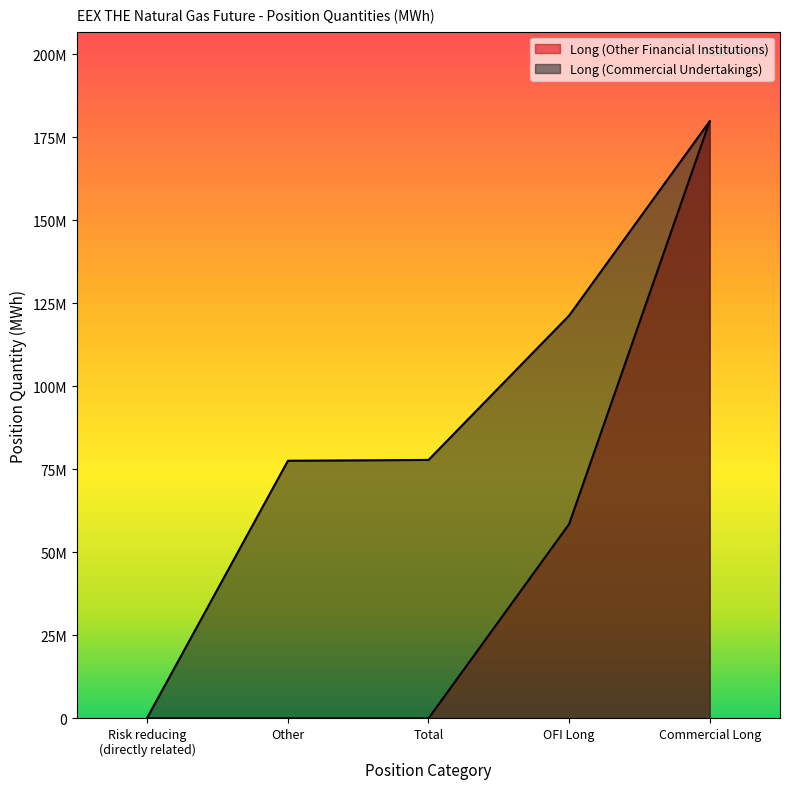

Reading left to right, extract all data points from this chart.

Long (Other Financial Institutions): 0	0	0	58518252	179837889
Long (Commercial Undertakings): 247369	77596599	77843968	121319637	179837889